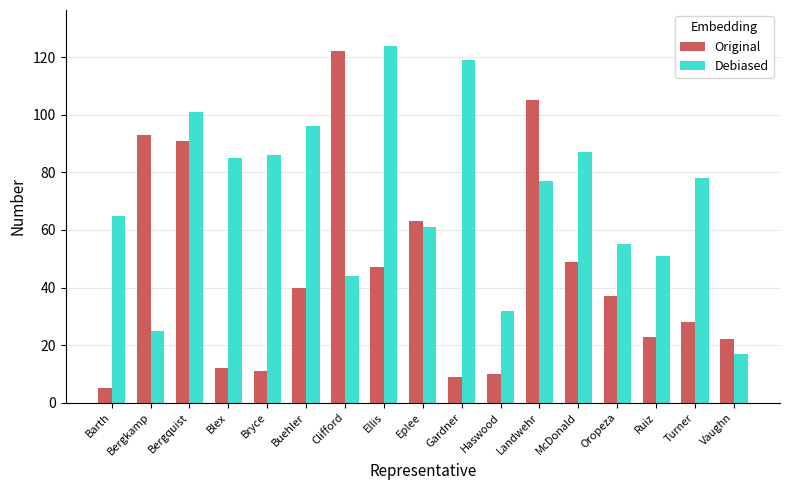

Rank the series by their maximum value, from highest to lowest.

Debiased, Original